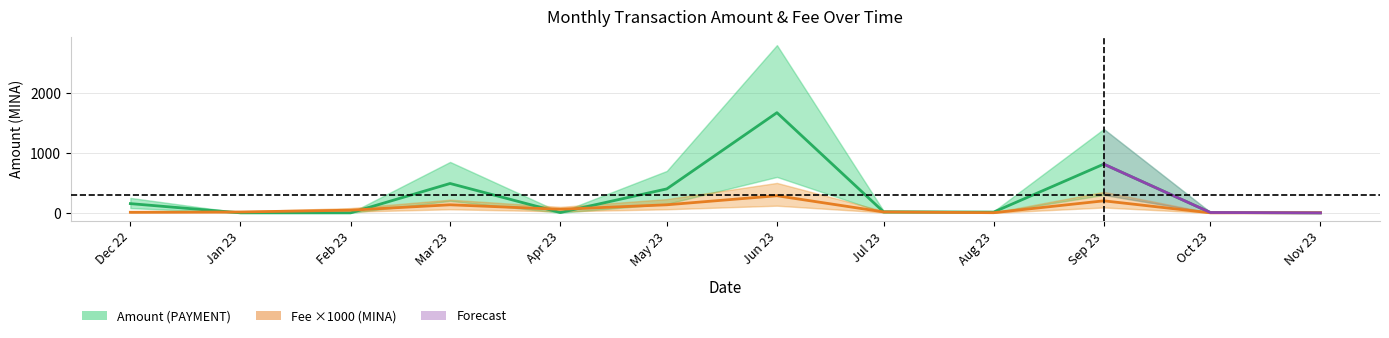

How many interior local valleys does the Amount (PAYMENT) series have?

3